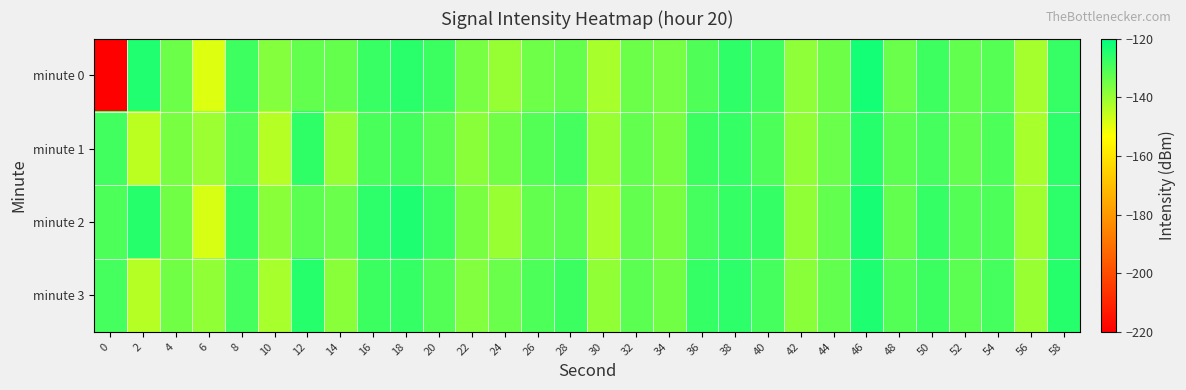

What is the maximum value shown in the chart?

-122.7